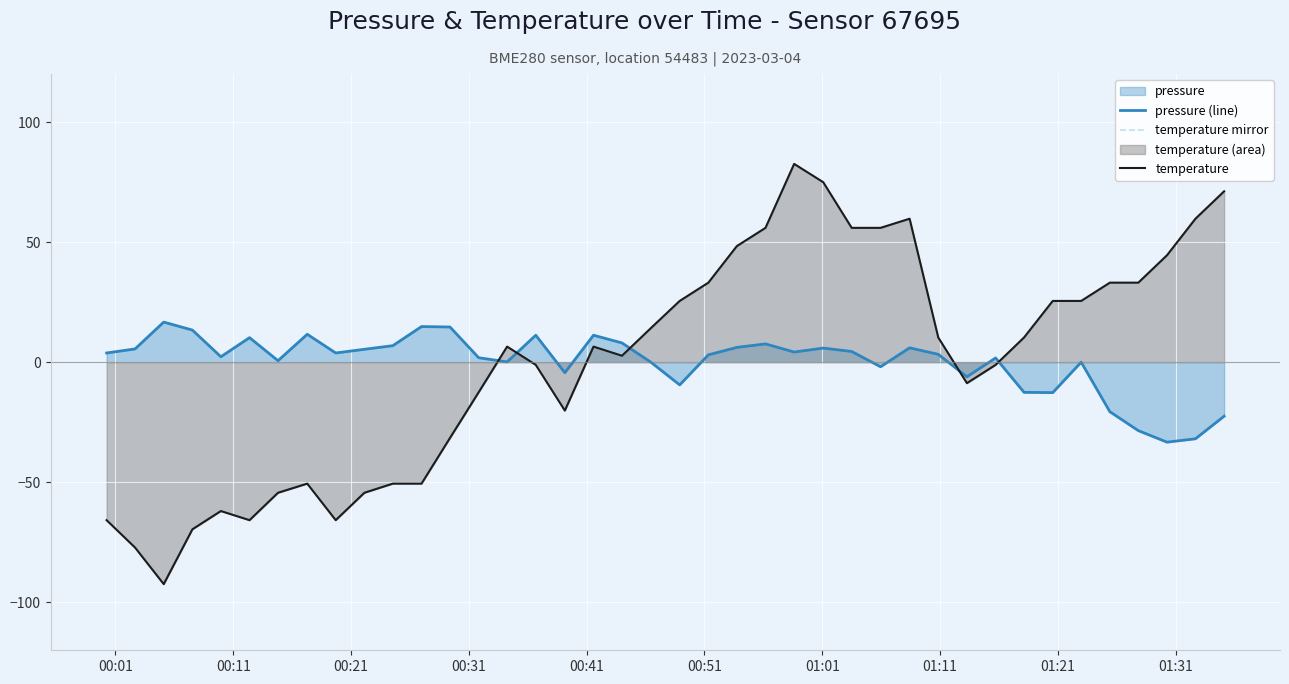

Does the chart display data point markers on the line(s)?

No